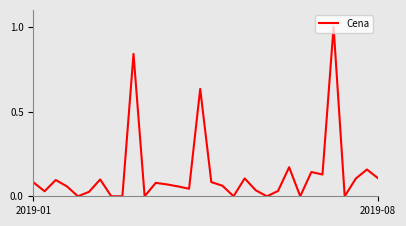

What is the maximum value shown in the chart?

1.0